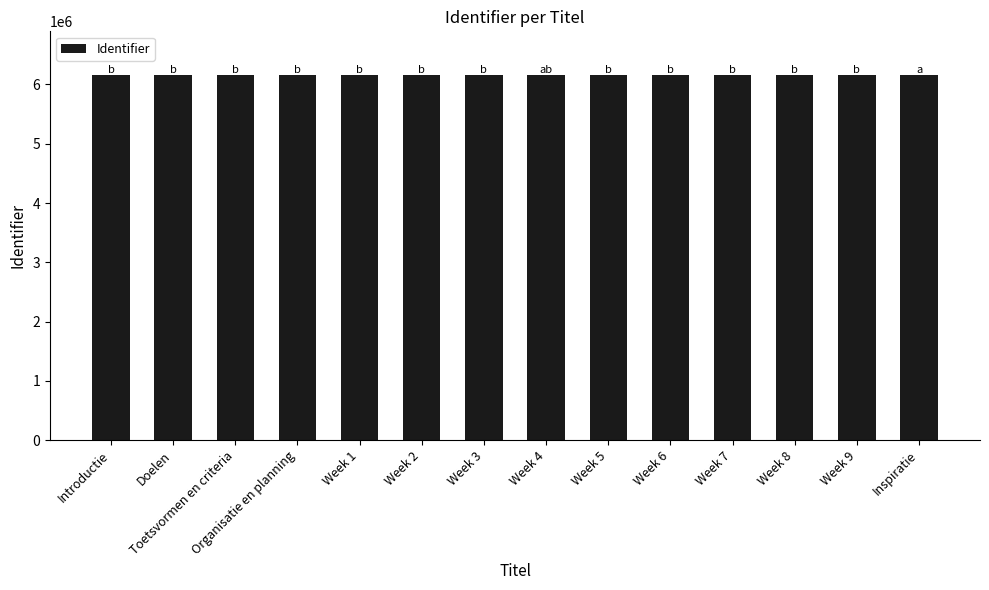

Is it true that the value at Doelen is 6157173?

True